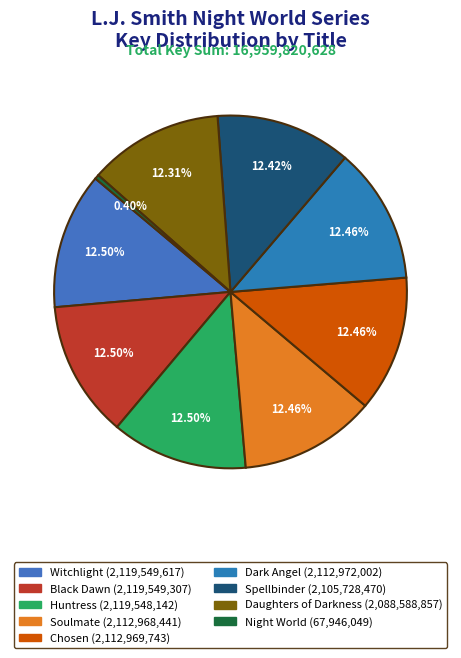

To the nearest percent, what percentage of the pie is Soulmate?

12%